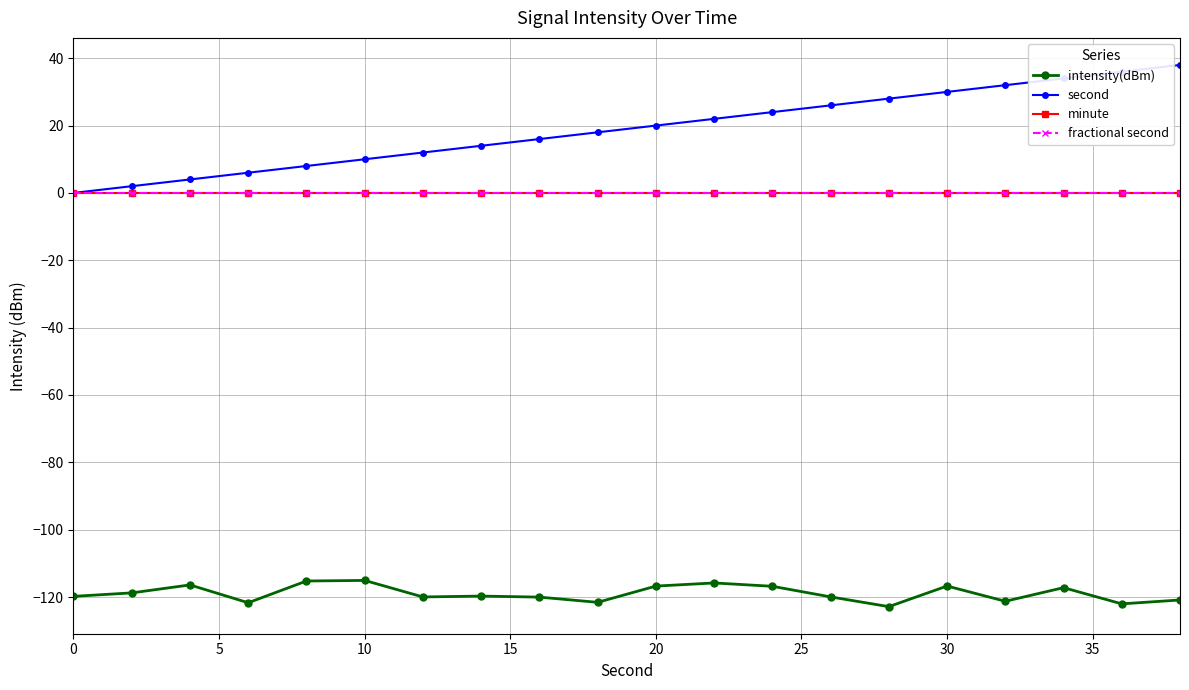

Is this an area chart (filled region under the line)?

No